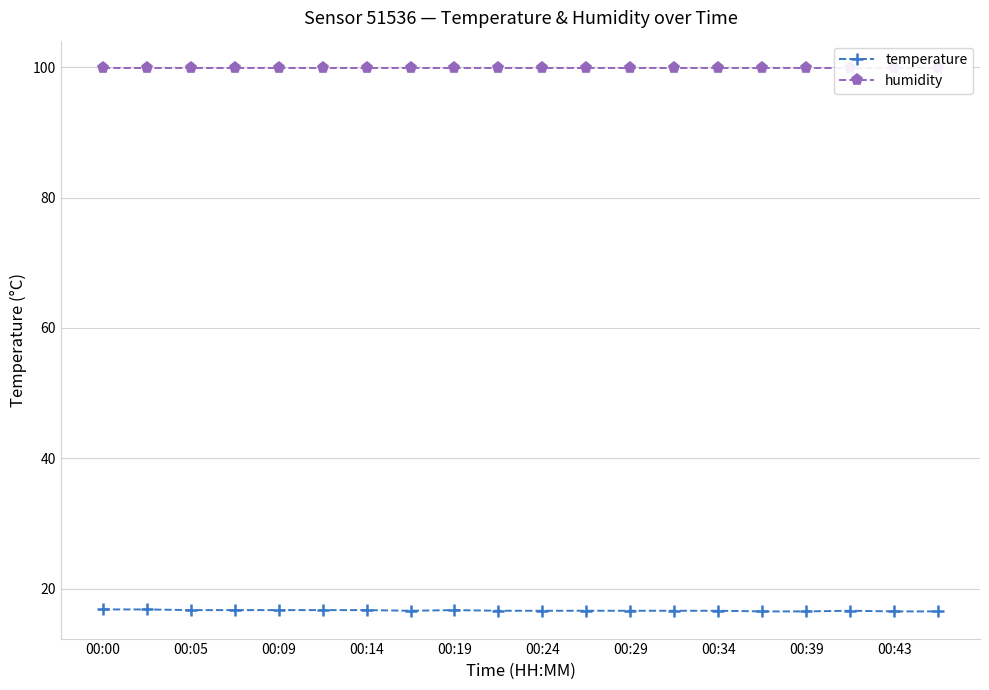

True or false: temperature has a value of 23.1 at 00:39.

False